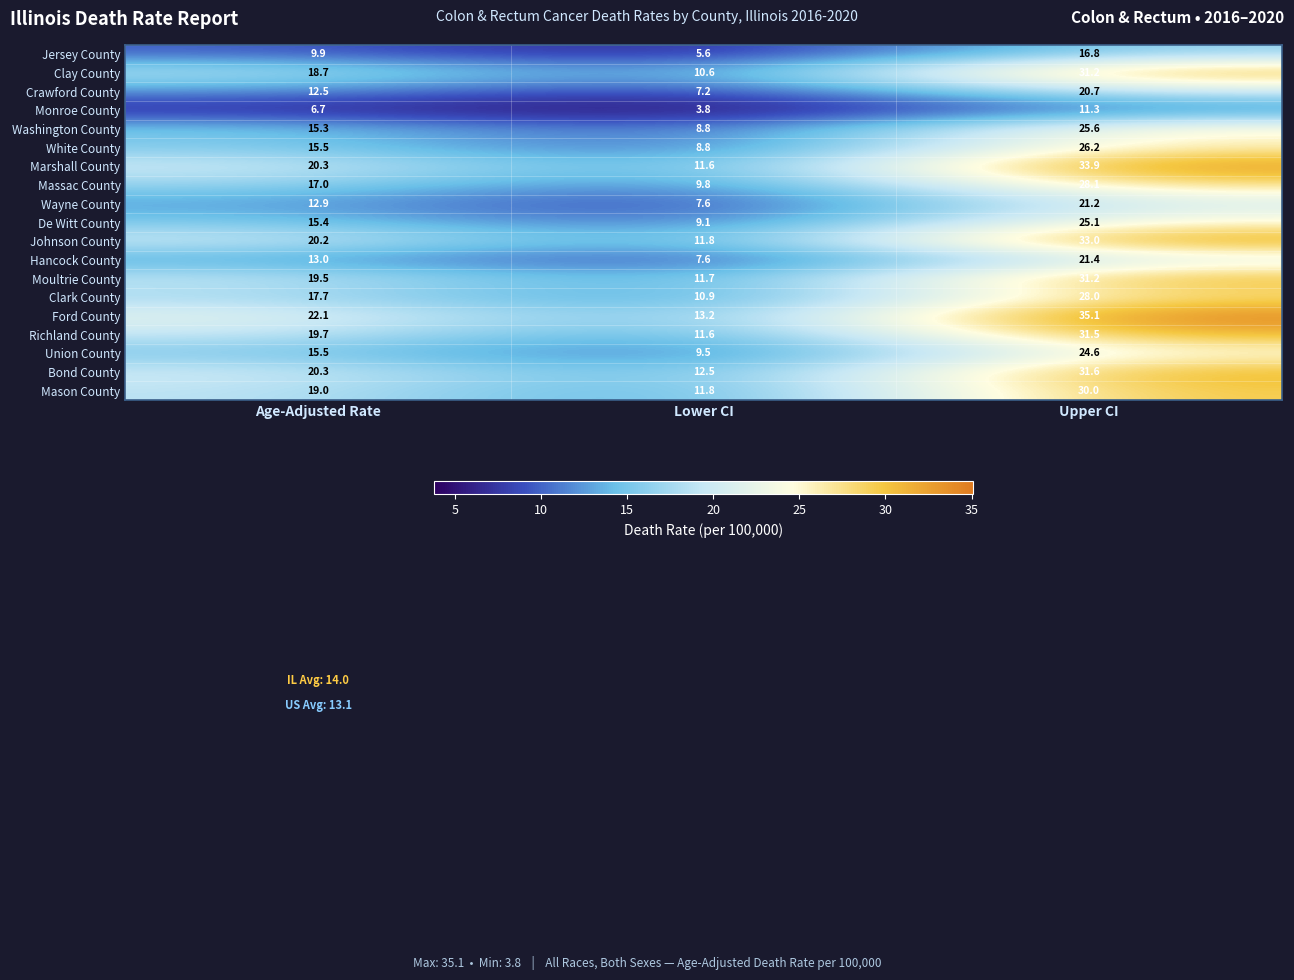

At which label does Moultrie County reach its minimum?

Lower CI